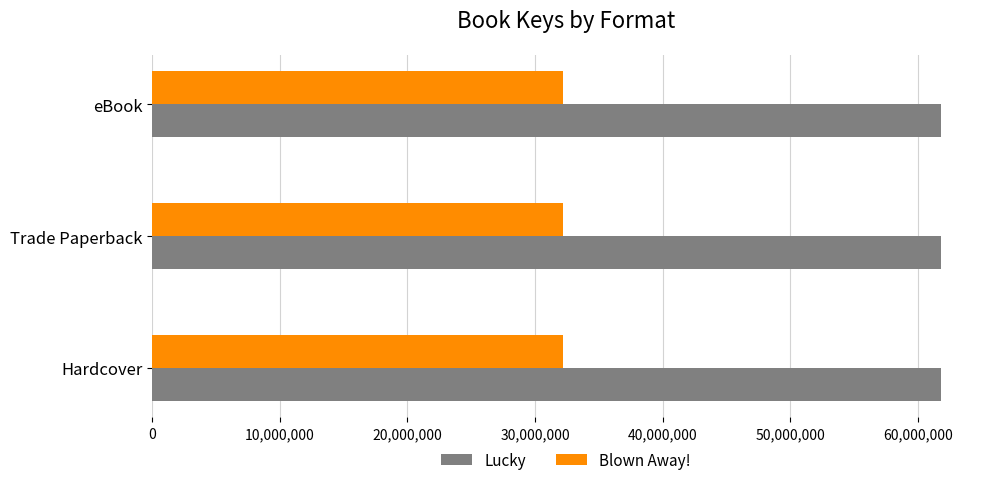

What is the spread (max minus min) of values at Trade Paperback?

29610091